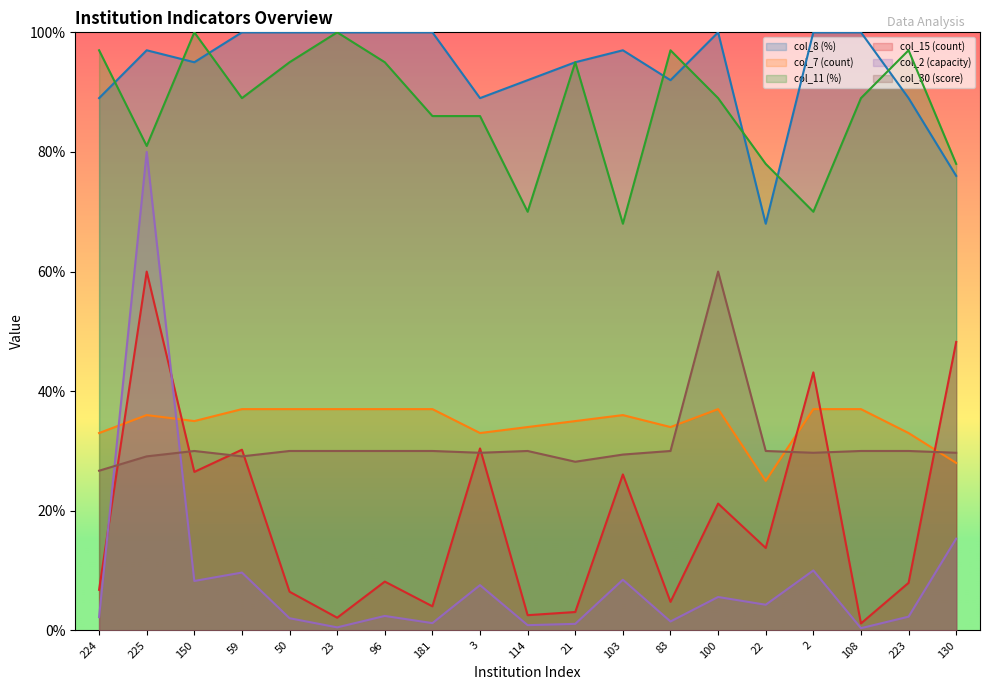

Reading right to left, transcribe all the data shown in this chart.

col_8 (%): 76.0	89.0	100.0	100.0	68.0	100.0	92.0	97.0	95.0	92.0	89.0	100.0	100.0	100.0	100.0	100.0	95.0	97.0	89.0
col_7 (count): 28.0	33.0	37.0	37.0	25.0	37.0	34.0	36.0	35.0	34.0	33.0	37.0	37.0	37.0	37.0	37.0	35.0	36.0	33.0
col_11 (%): 78.0	97.0	89.0	70.0	78.0	89.0	97.0	68.0	95.0	70.0	86.0	86.0	95.0	100.0	95.0	89.0	100.0	81.0	97.0
col_15 (count): 48.2	8.0	1.2	43.1	13.8	21.2	4.8	26.1	3.1	2.5	30.4	4.0	8.2	2.1	6.5	30.2	26.5	60.0	6.8
col_2 (capacity): 15.3	2.3	0.4	10.0	4.3	5.6	1.5	8.5	1.1	0.9	7.6	1.2	2.4	0.5	2.0	9.7	8.3	80.0	2.2
col_30 (score): 29.7	30.0	30.0	29.7	30.0	60.0	30.0	29.4	28.2	30.0	29.7	30.0	30.0	30.0	30.0	29.1	30.0	29.1	26.7